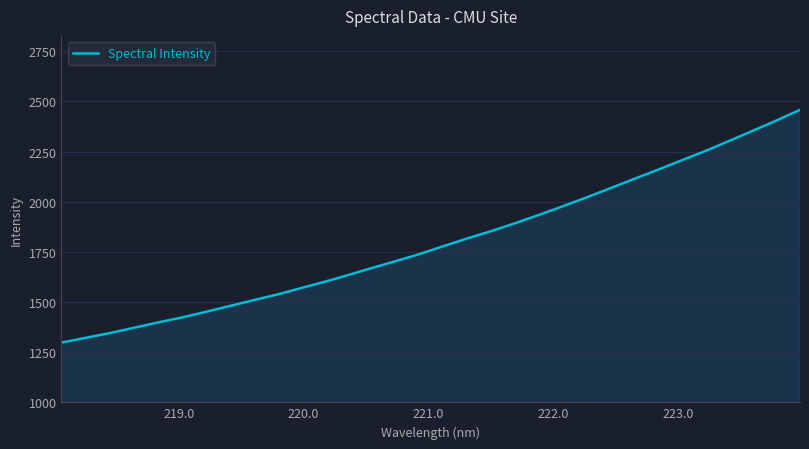

What is the maximum value shown in the chart?

2458.0